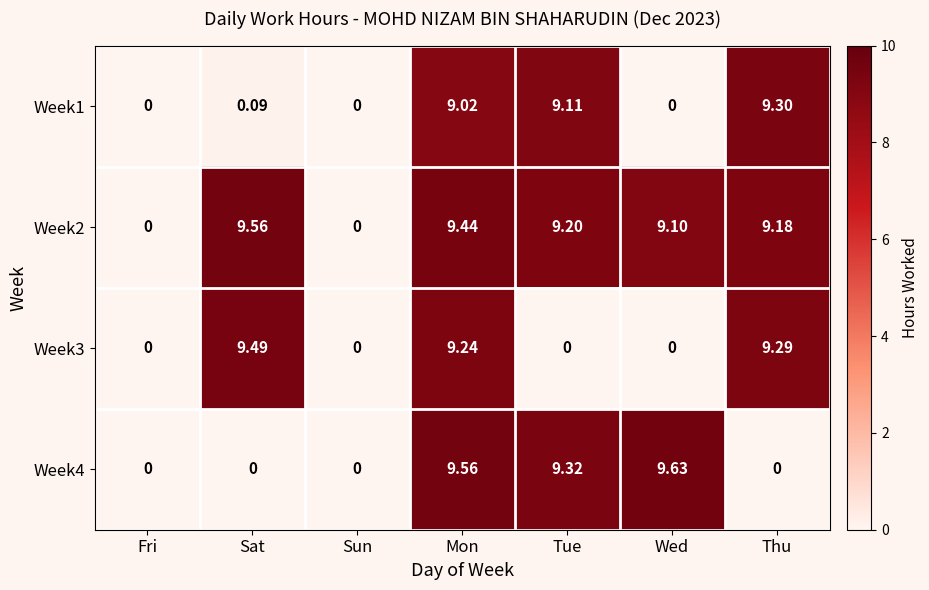

At which label does Week2 first exceed 9?

Sat